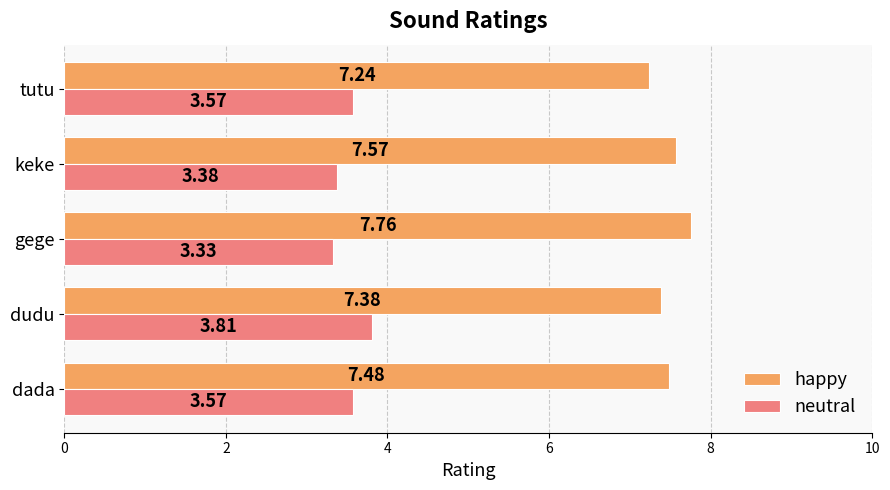

At which category is the sum across all series the highest?

dudu